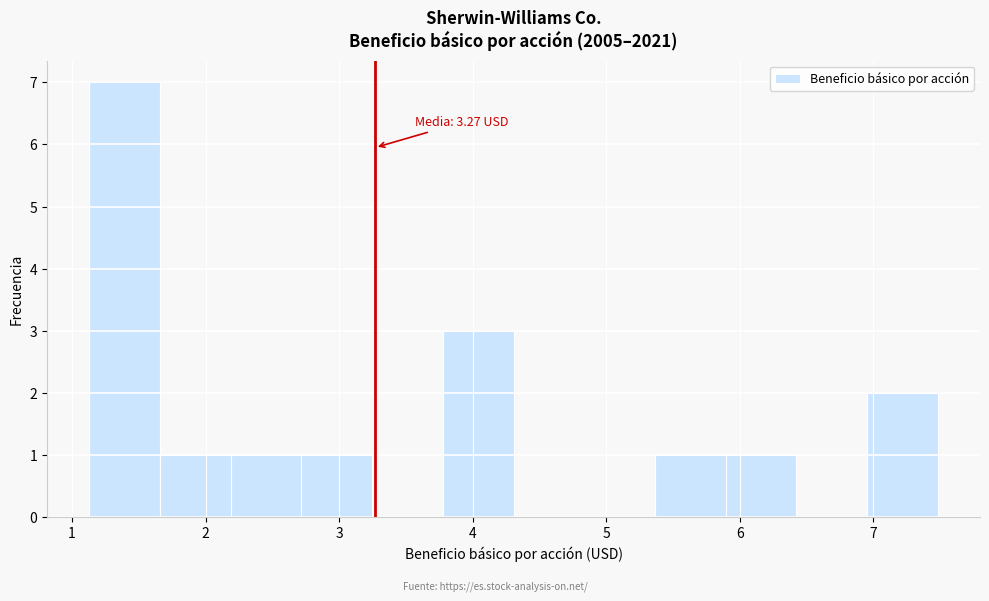

Over which range of the x-axis is the bar tallest?

1.1 to 1.7